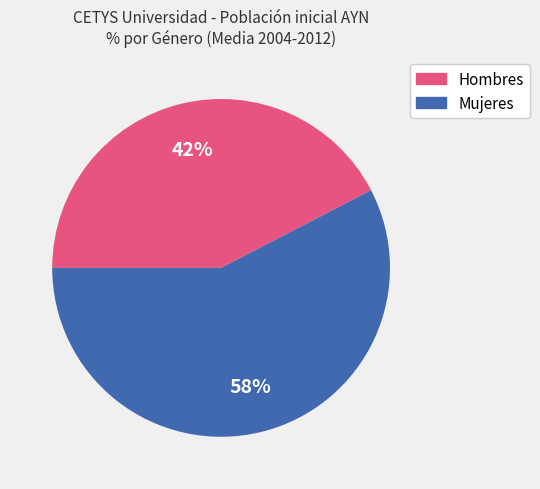

Does Mujeres represent more than half of the total?

Yes